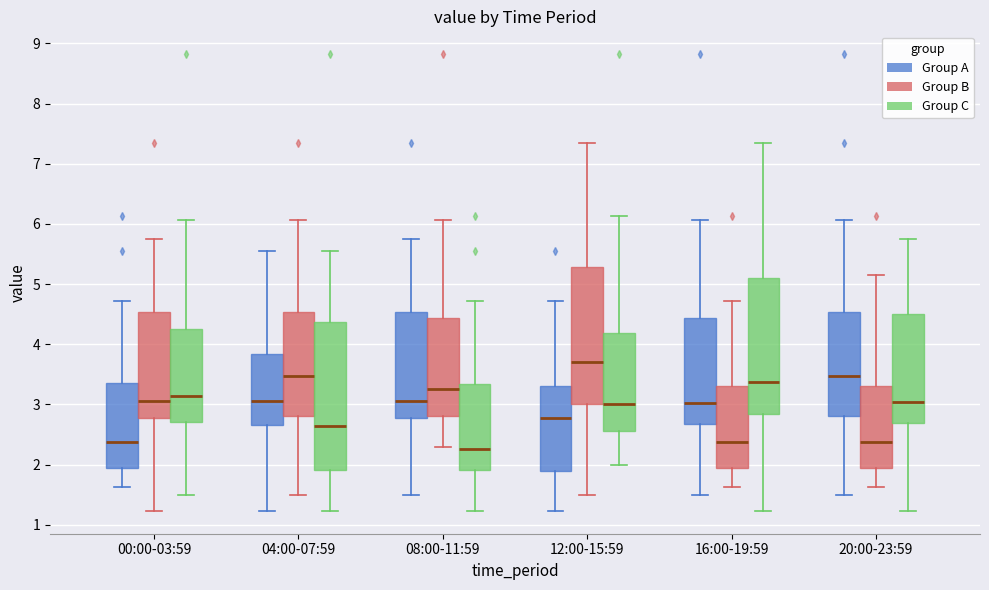

Reading left to right, transcribe this box plot: for each box, give where its median line is, the range the box spans, and where its two whiskers end, as read against the y-axis. The values are not printed on the chart, so give them approximately, as read against the axis.

00:00-03:59 (Group A): median 2.4, box 2.0 to 3.4, whiskers 1.6 to 4.7
00:00-03:59 (Group B): median 3.1, box 2.8 to 4.5, whiskers 1.2 to 5.8
00:00-03:59 (Group C): median 3.1, box 2.7 to 4.2, whiskers 1.5 to 6.1
04:00-07:59 (Group A): median 3.1, box 2.7 to 3.8, whiskers 1.2 to 5.6
04:00-07:59 (Group B): median 3.5, box 2.8 to 4.5, whiskers 1.5 to 6.1
04:00-07:59 (Group C): median 2.6, box 1.9 to 4.4, whiskers 1.2 to 5.6
08:00-11:59 (Group A): median 3.1, box 2.8 to 4.5, whiskers 1.5 to 5.8
08:00-11:59 (Group B): median 3.3, box 2.8 to 4.4, whiskers 2.3 to 6.1
08:00-11:59 (Group C): median 2.3, box 1.9 to 3.3, whiskers 1.2 to 4.7
12:00-15:59 (Group A): median 2.8, box 1.9 to 3.3, whiskers 1.2 to 4.7
12:00-15:59 (Group B): median 3.7, box 3.0 to 5.3, whiskers 1.5 to 7.4
12:00-15:59 (Group C): median 3.0, box 2.6 to 4.2, whiskers 2.0 to 6.1
16:00-19:59 (Group A): median 3.0, box 2.7 to 4.4, whiskers 1.5 to 6.1
16:00-19:59 (Group B): median 2.4, box 2.0 to 3.3, whiskers 1.6 to 4.7
16:00-19:59 (Group C): median 3.4, box 2.8 to 5.1, whiskers 1.2 to 7.4
20:00-23:59 (Group A): median 3.5, box 2.8 to 4.5, whiskers 1.5 to 6.1
20:00-23:59 (Group B): median 2.4, box 2.0 to 3.3, whiskers 1.6 to 5.2
20:00-23:59 (Group C): median 3.0, box 2.7 to 4.5, whiskers 1.2 to 5.8